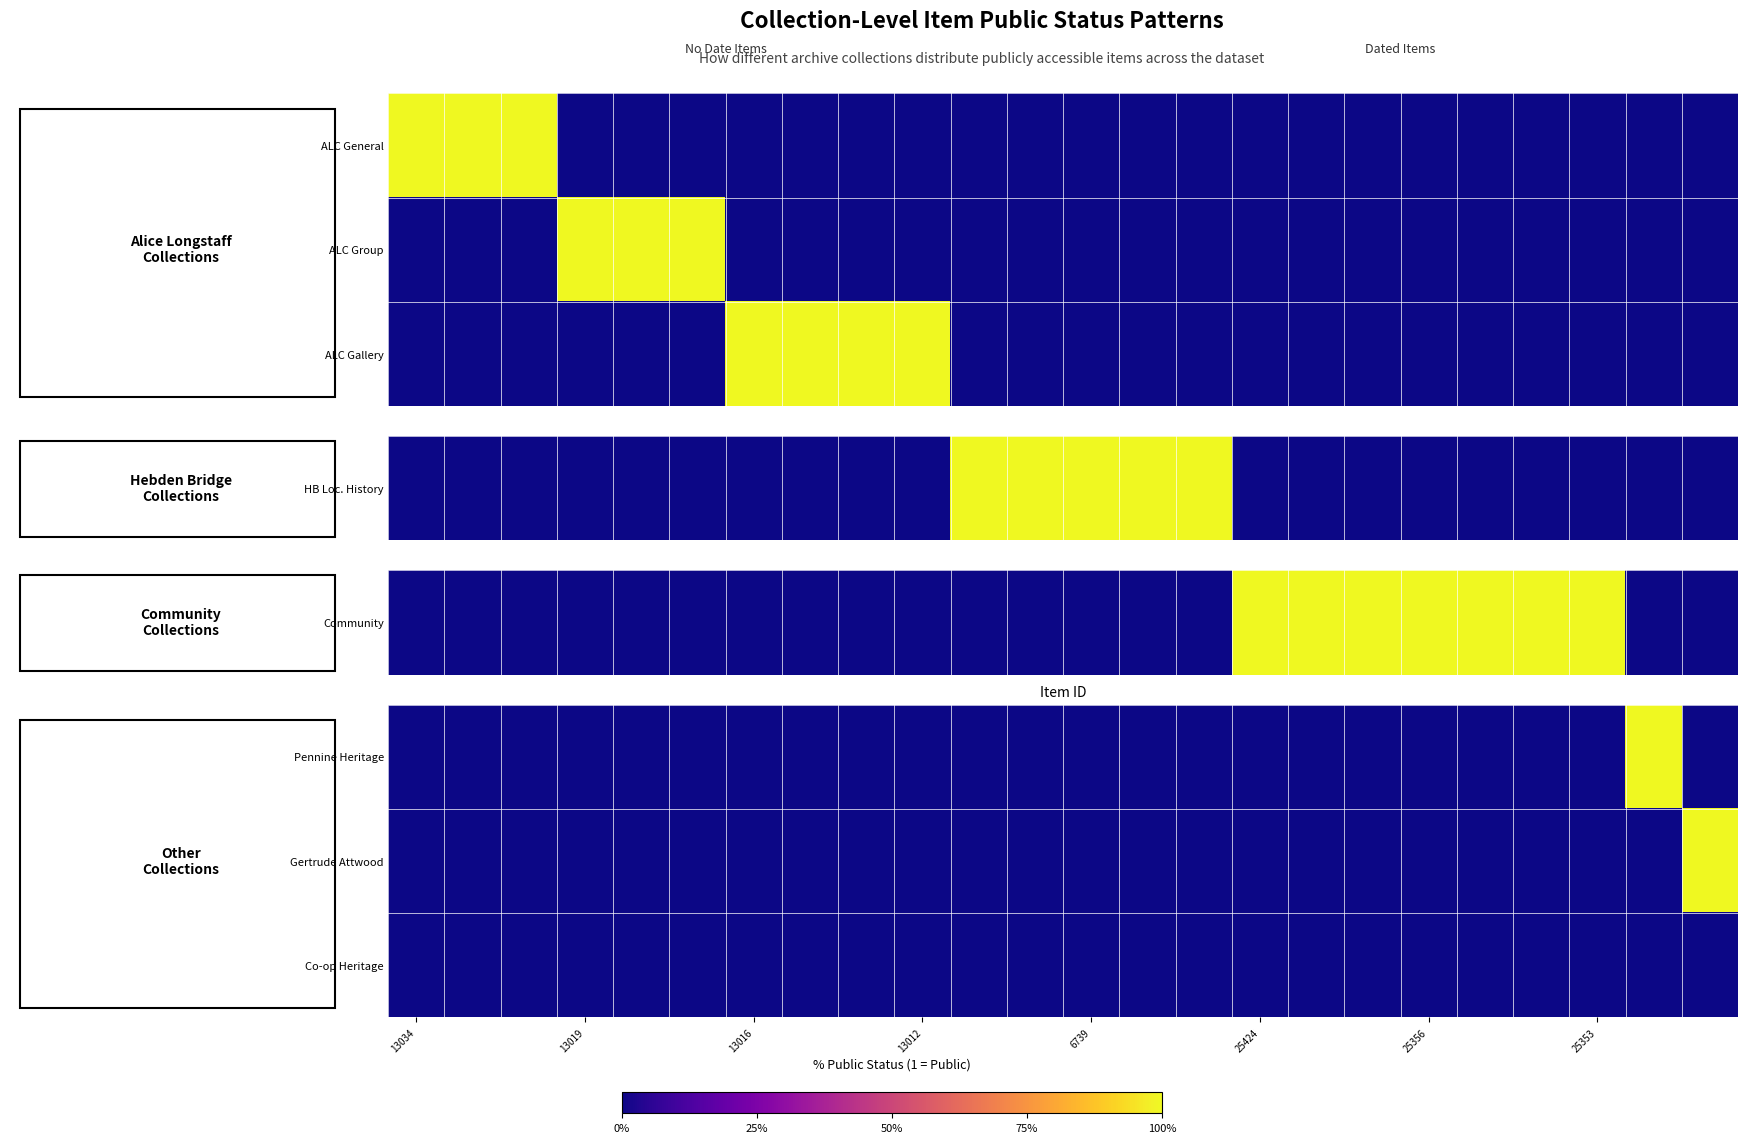

Which series has the largest range (max minus min)?

Pennine Heritage